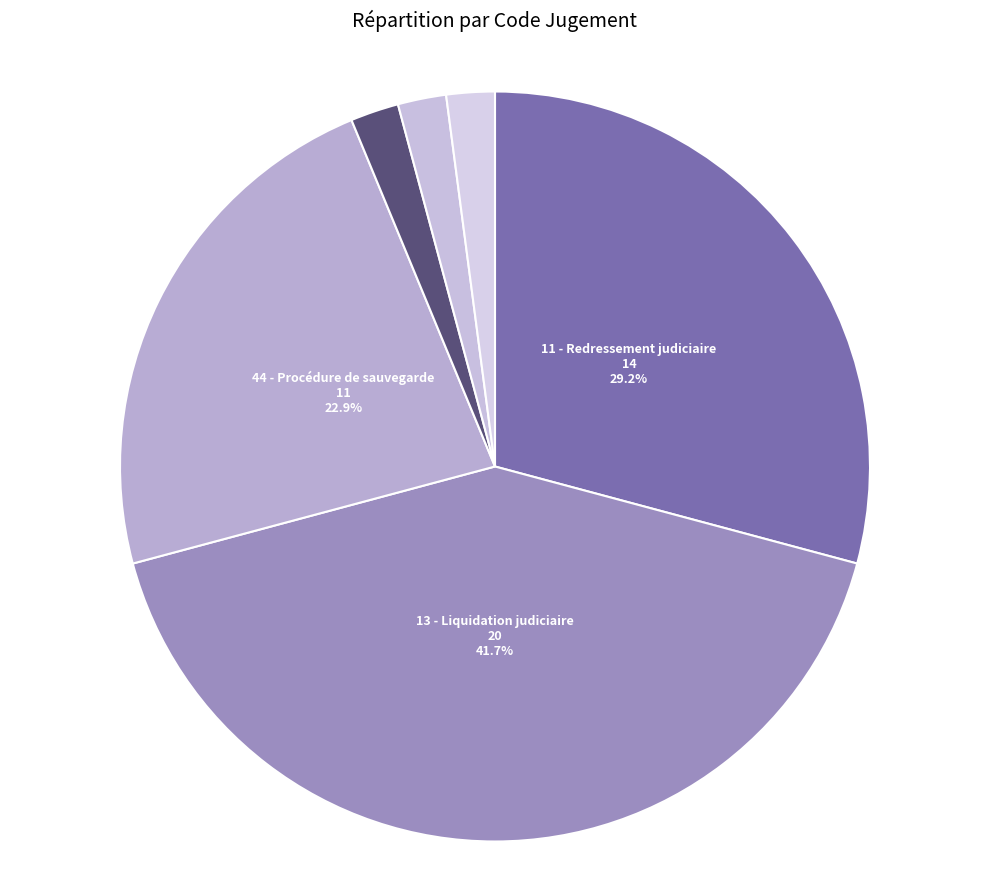

Combined, what portion of the pie is 11 - Redressement judiciaire and 13 - Liquidation judiciaire?

70.8%